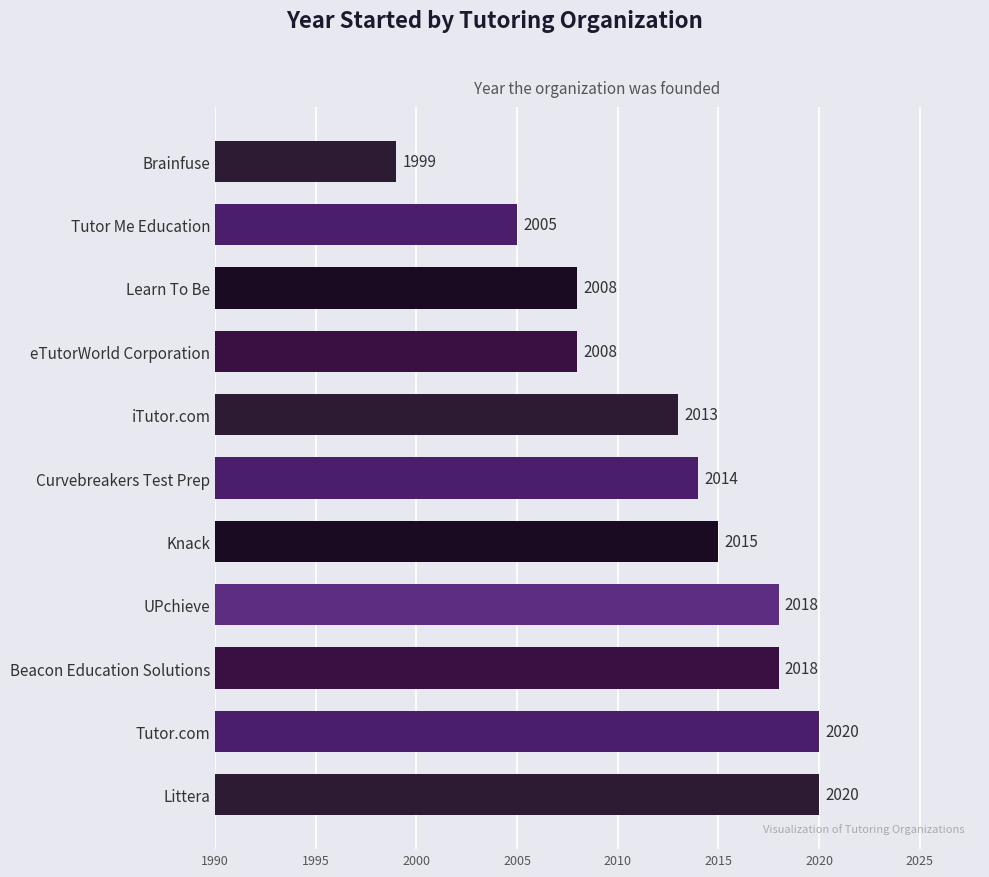

The chart shows a value of 2008 at Learn To Be. True or false?

True